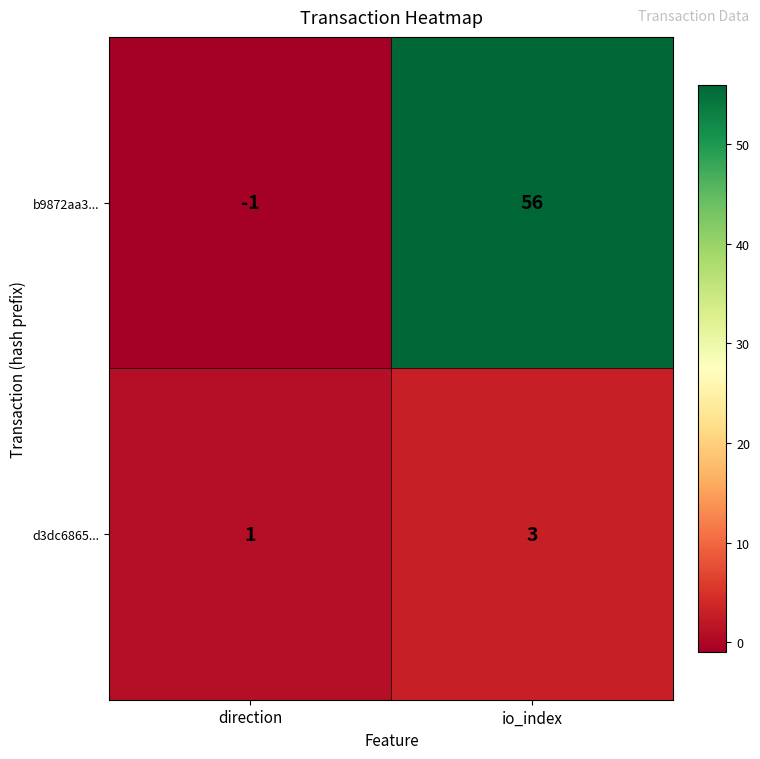

List the series in order of their peak value, highest first.

b9872aa3..., d3dc6865...